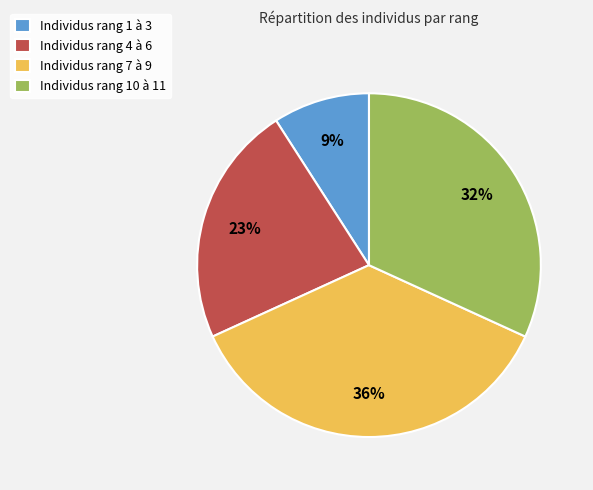

Which slice is the largest?

Individus rang 7 à 9